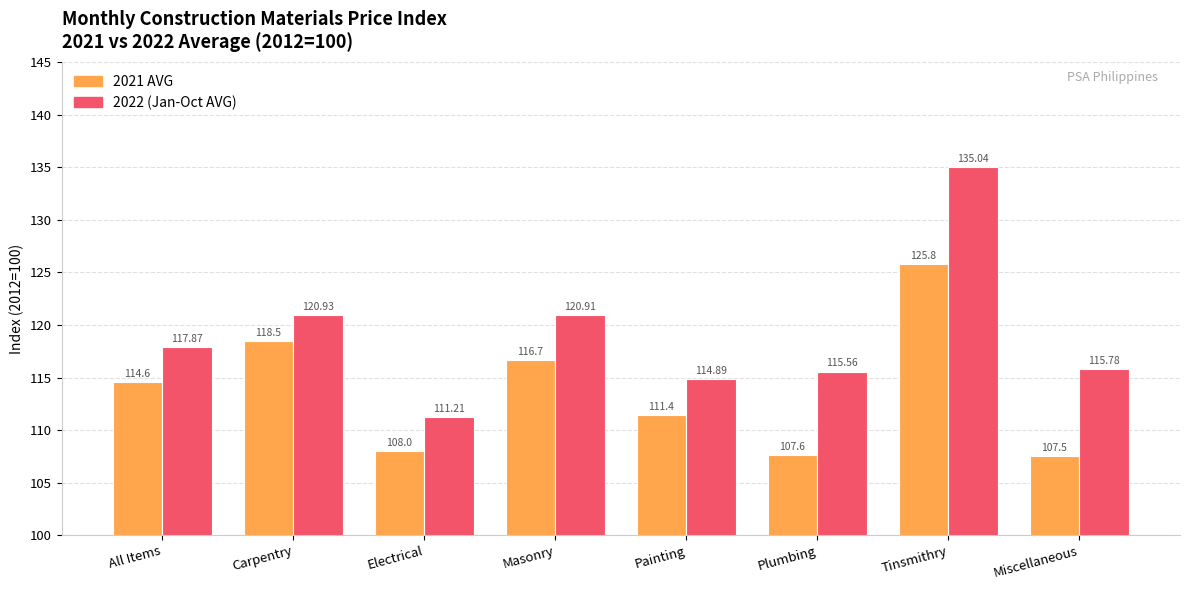

Rank the series by their maximum value, from lowest to highest.

2021 AVG, 2022 (Jan-Oct AVG)